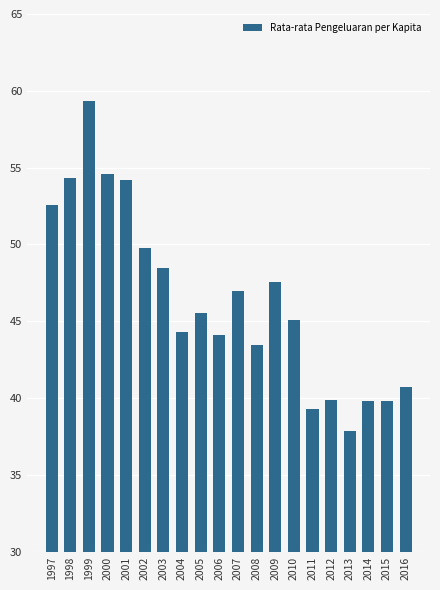

Read the value at 2007.

47.0